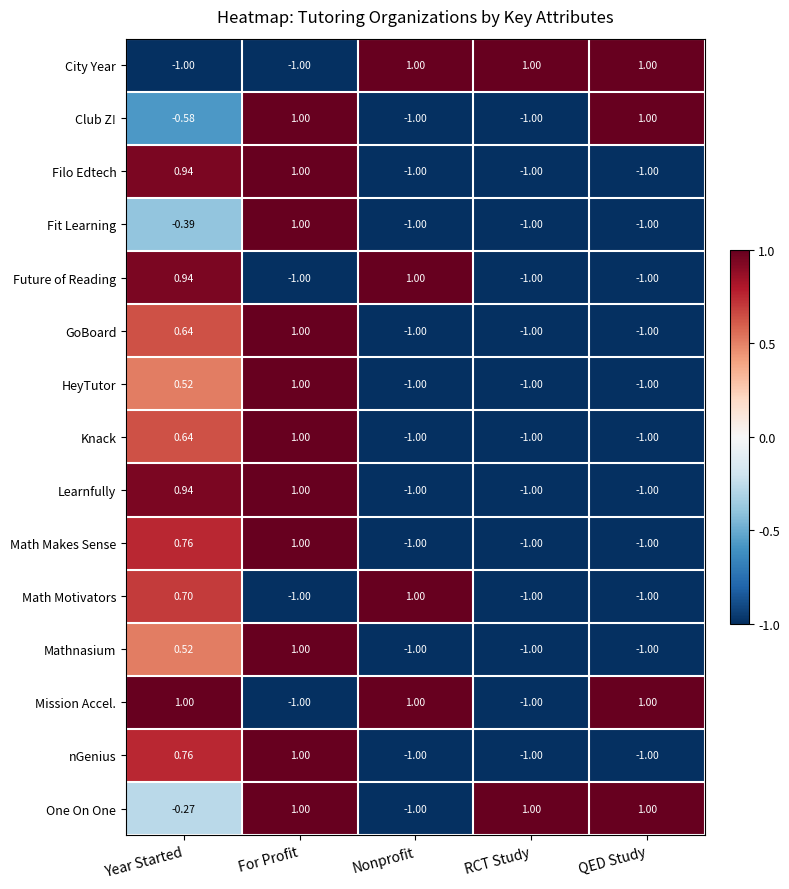

At which category is the sum across all series the highest?

For Profit